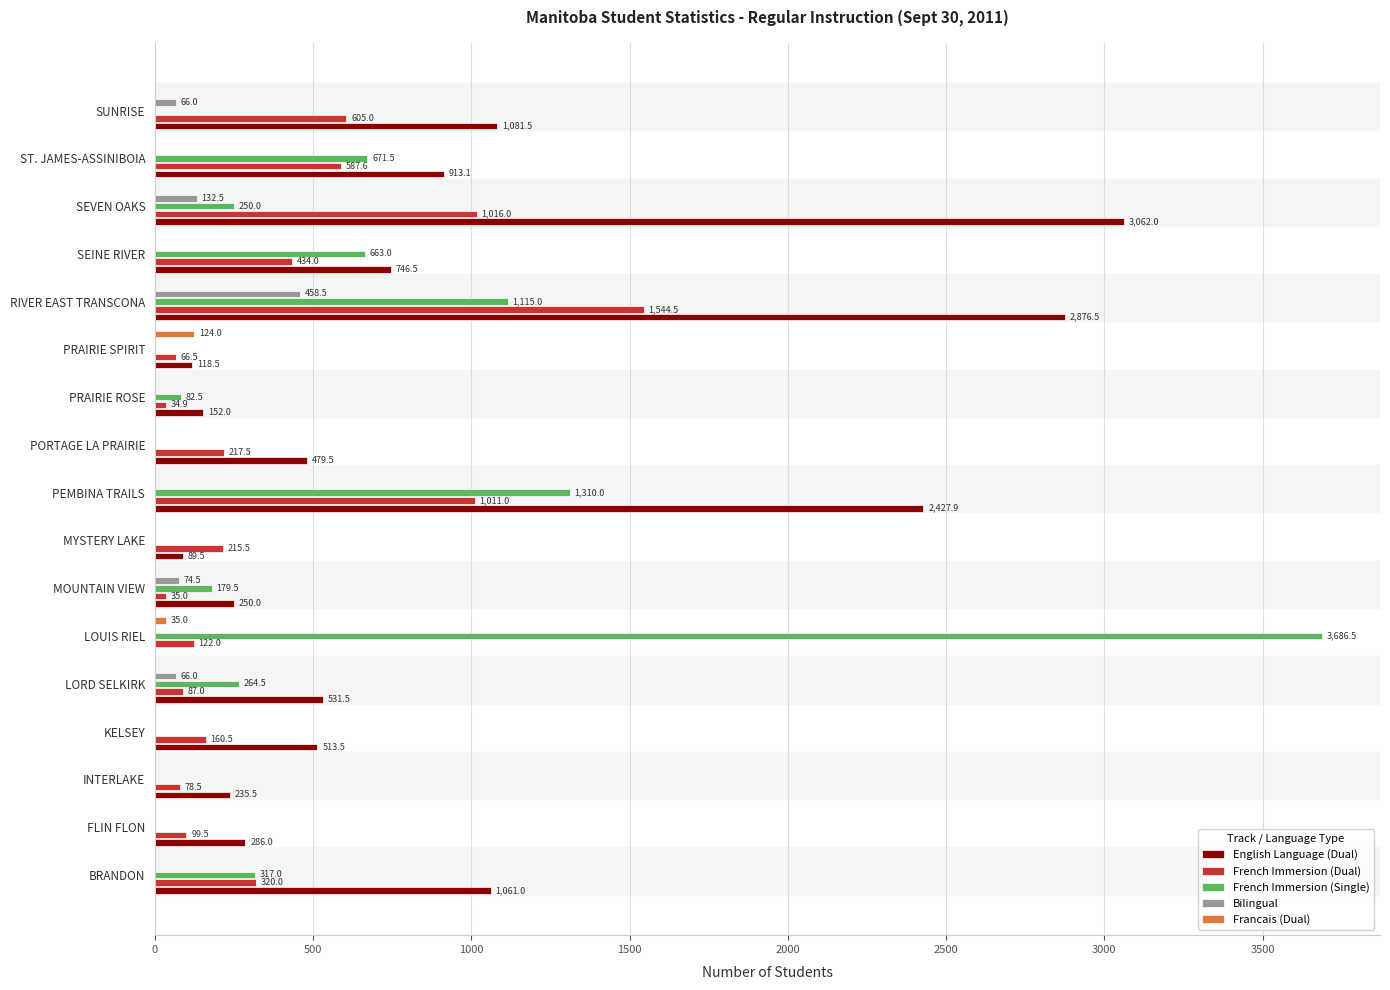

At which category is the sum across all series the highest?

RIVER EAST TRANSCONA